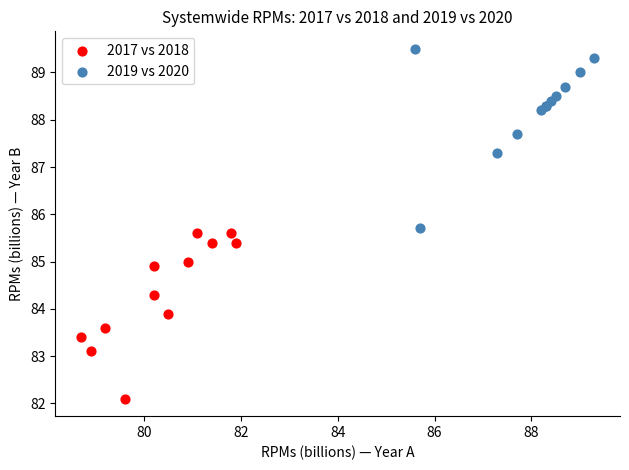

Which series has the largest Y range (max minus min)?

2019 vs 2020